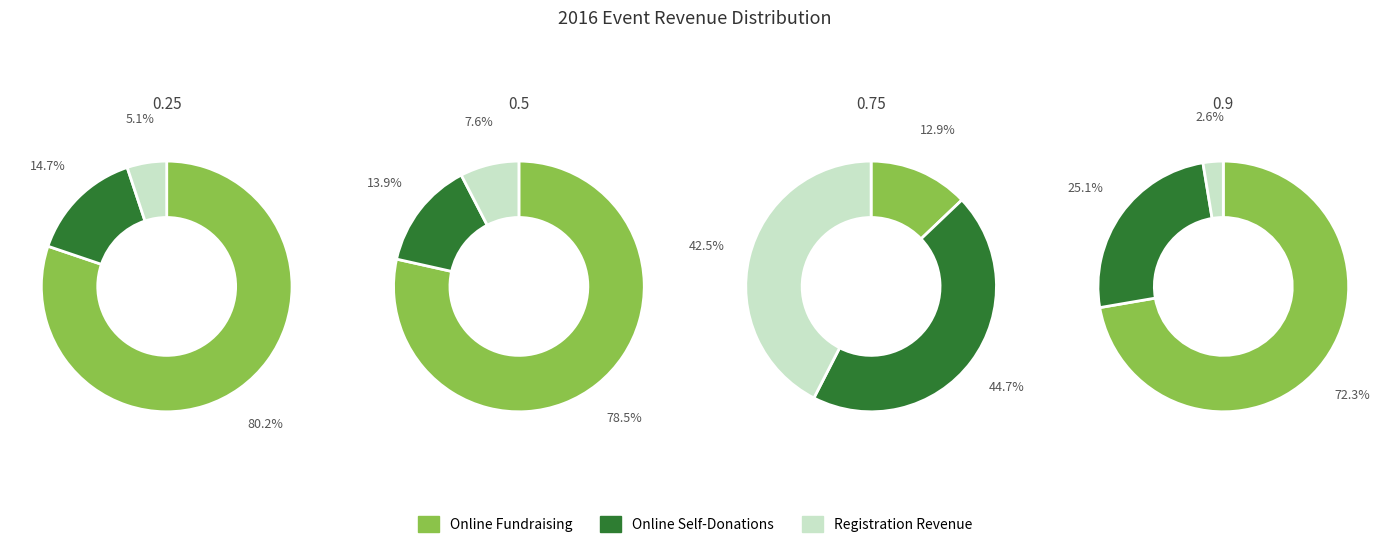

To the nearest percent, what is the combined percentage of 1 and 3?

46%